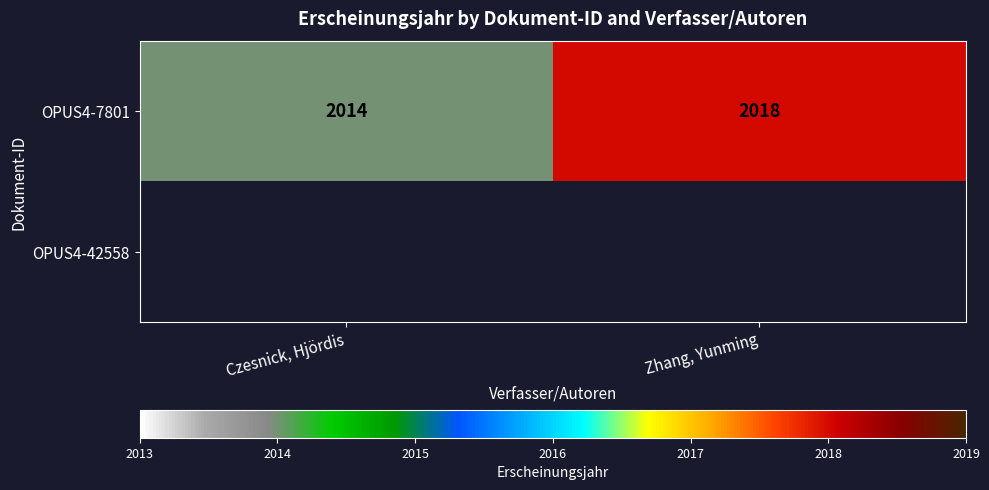

Rank the categories by OPUS4-7801 value from lowest to highest.

Czesnick, Hjördis, Zhang, Yunming